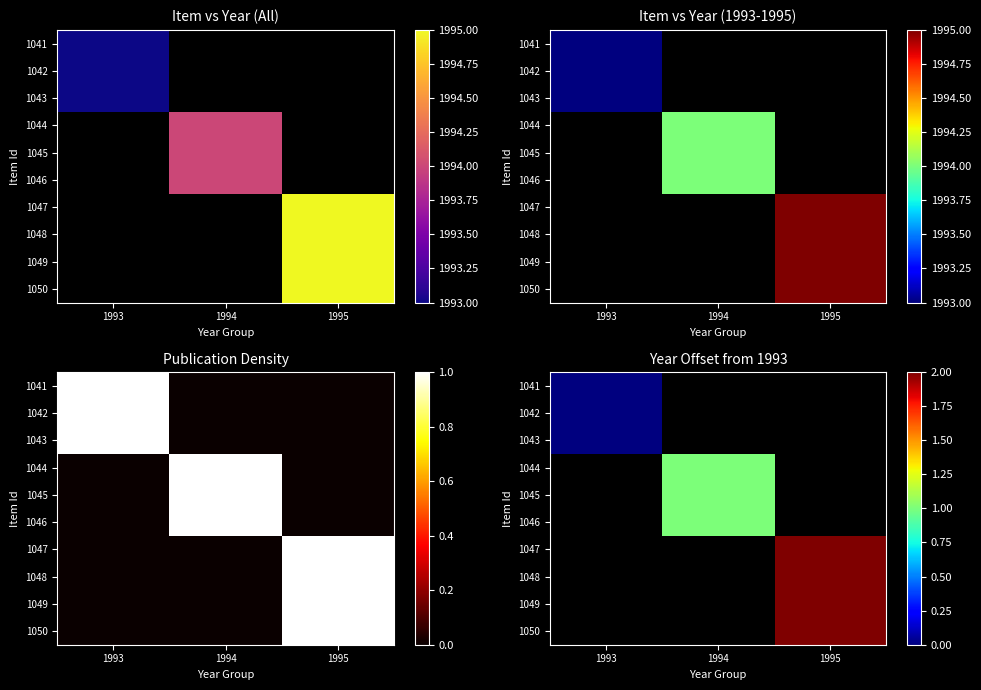

Which category has the highest value across all series?

1995